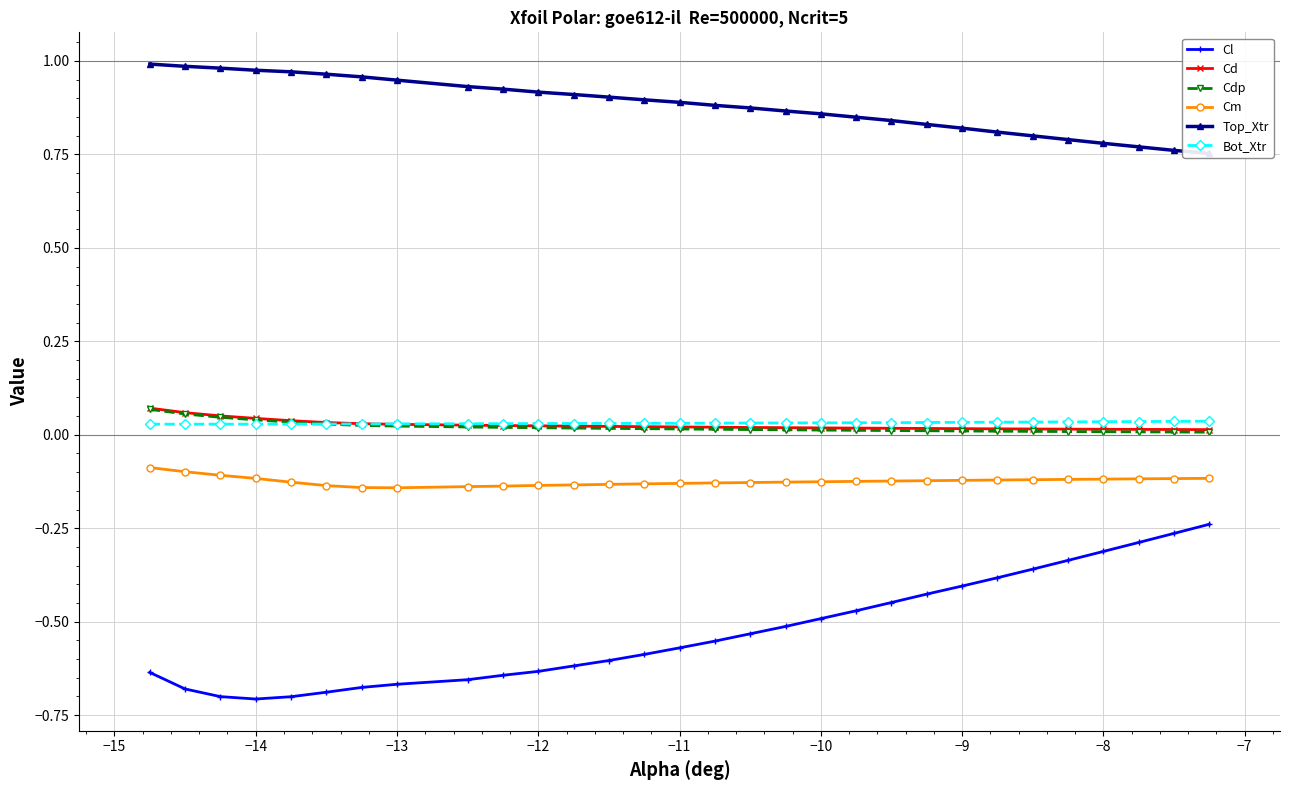

How many series are shown in this chart?

6